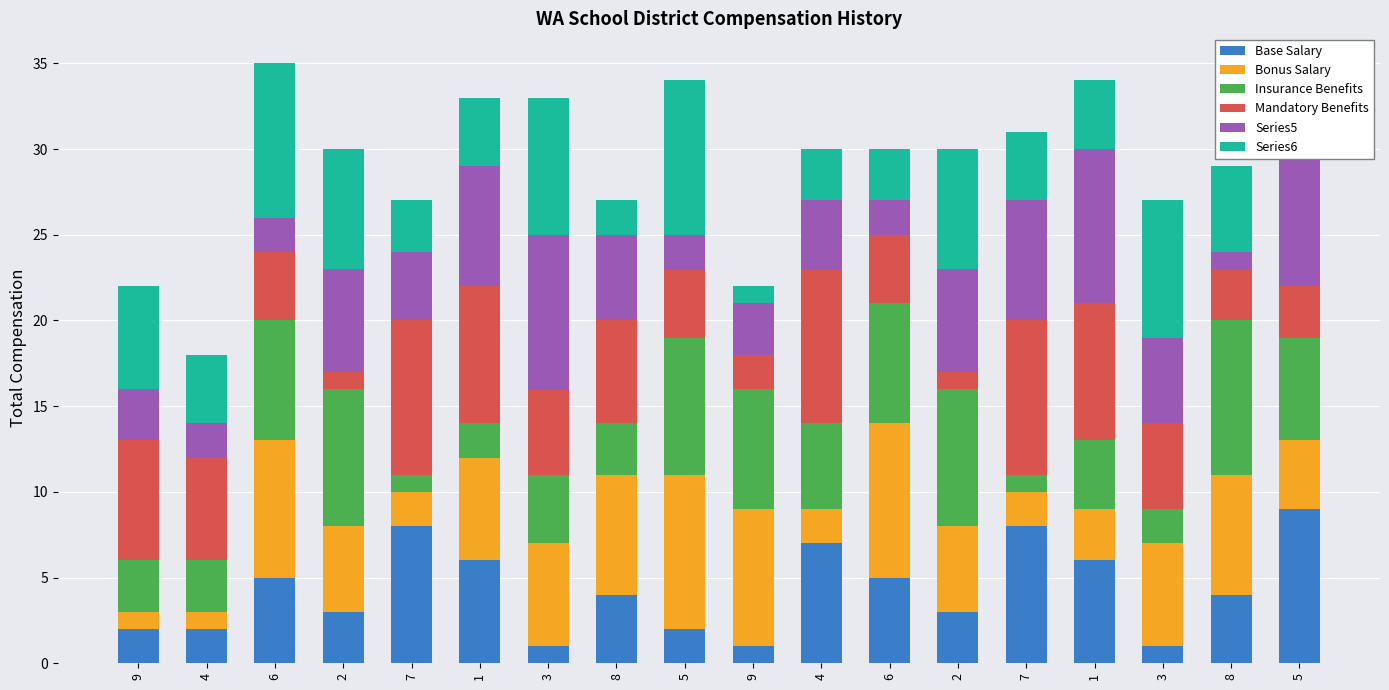

What is the minimum value shown in the chart?

1